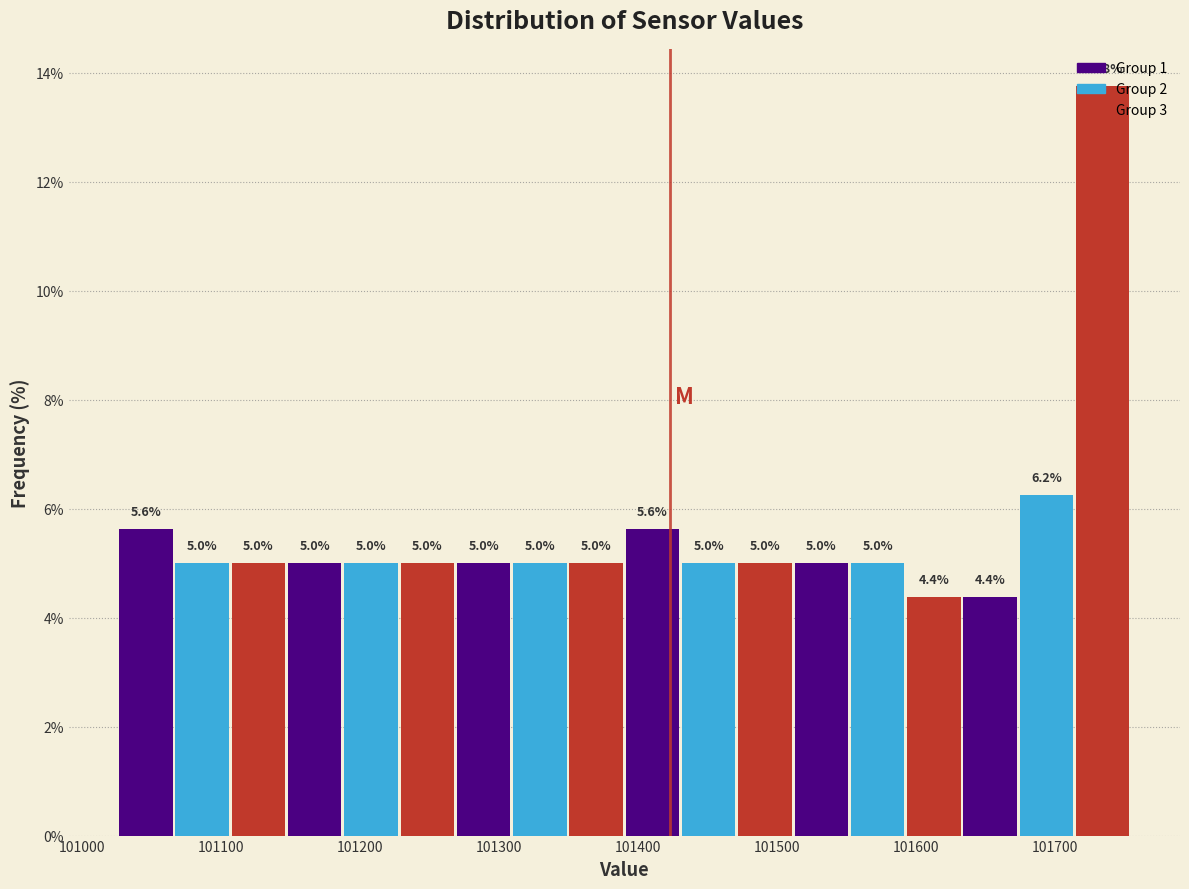

Which range on the x-axis has the tallest bar?

101710 to 101750